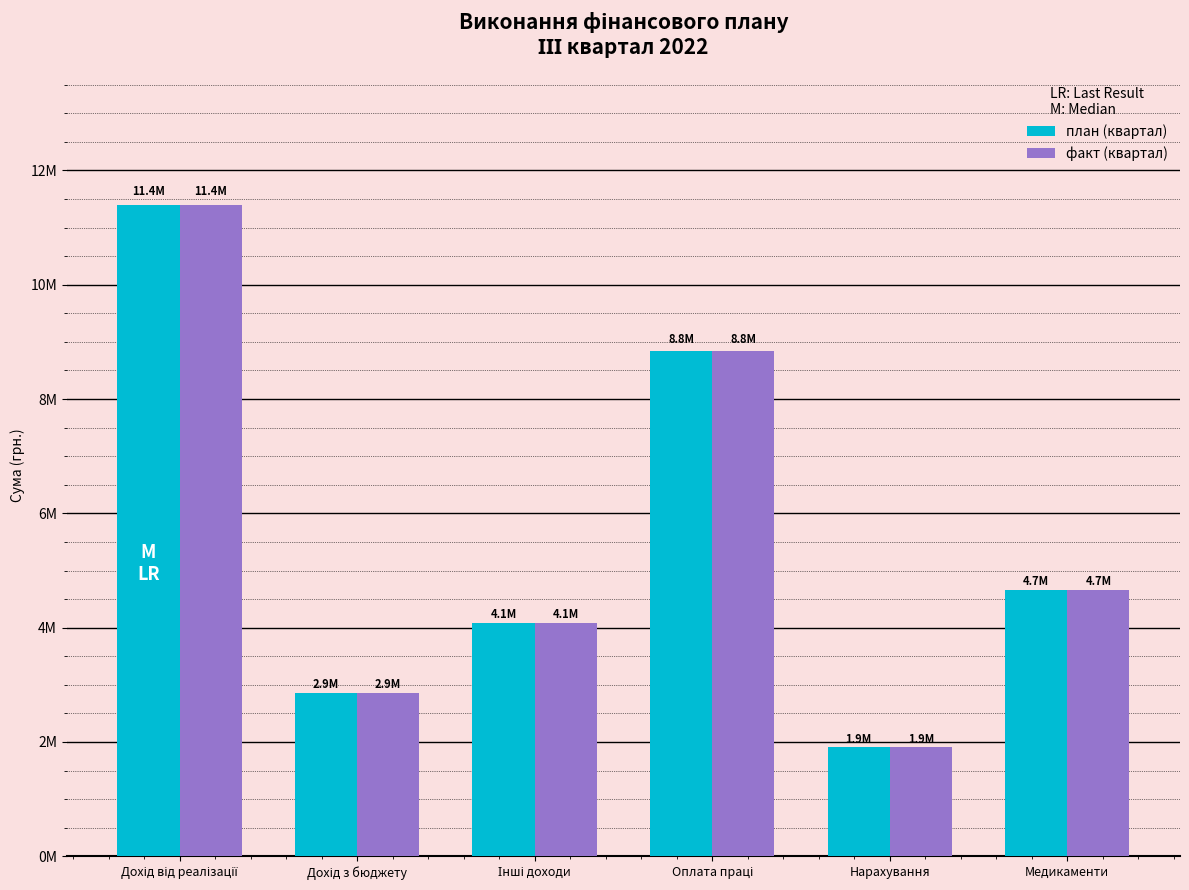

Between Медикаменти and Дохід від реалізації, which is larger?

Дохід від реалізації